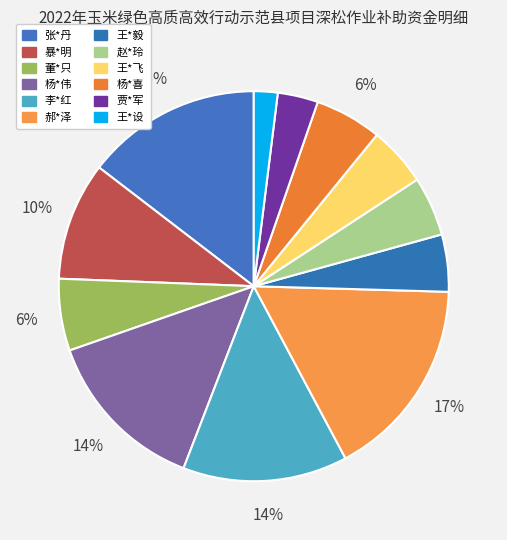

To the nearest percent, what percentage of the pie is 郝*泽?

17%